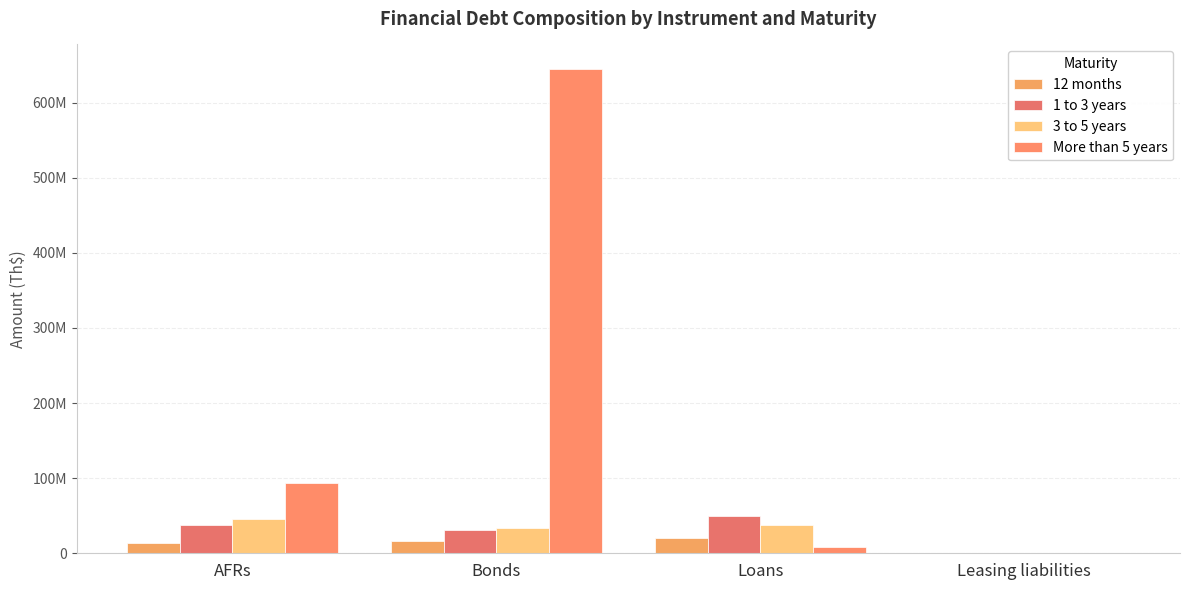

Which has a higher value, Leasing liabilities or Bonds?

Bonds